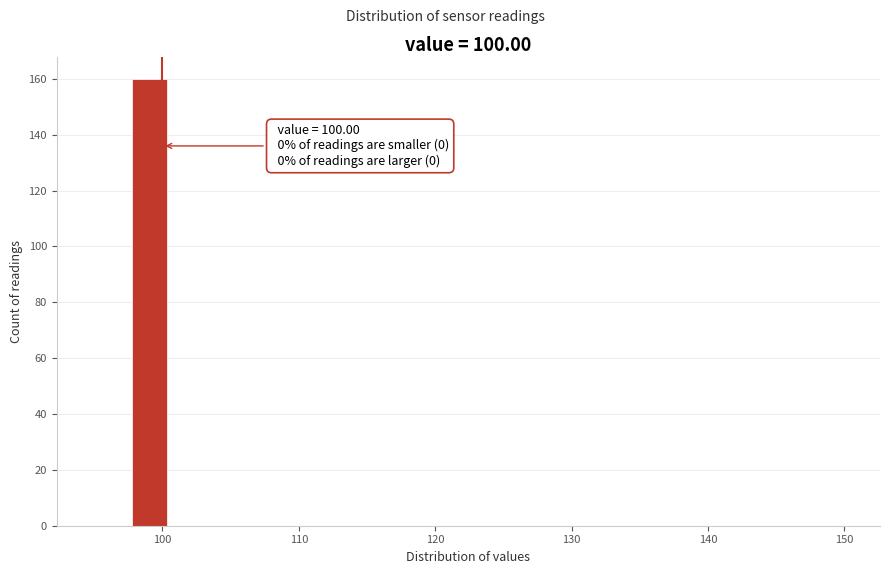

Around what value on the x-axis is the tallest bar? Give the approximate position of its centre, as read against the axis.

99